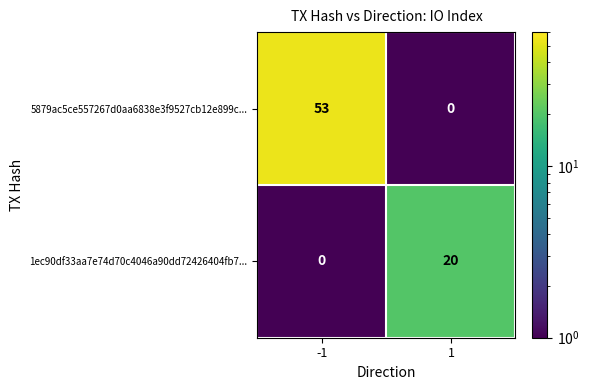

What is the sum of all 5879ac5ce557267d0aa6838e3f9527cb12e899c... values?

53